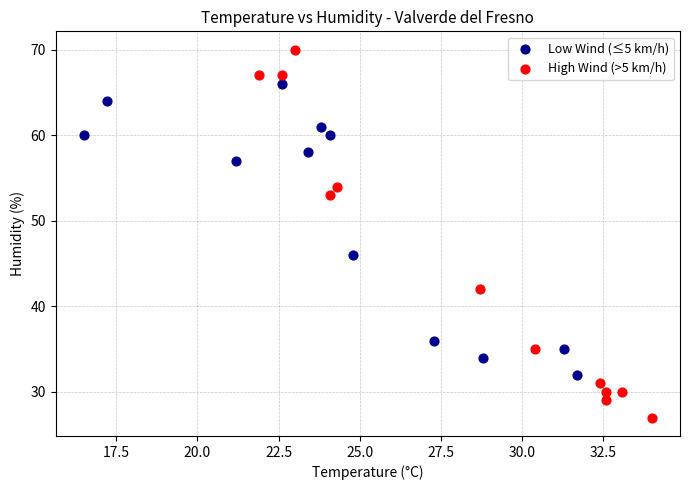

Which series contains the highest Y value?

High Wind (>5 km/h)